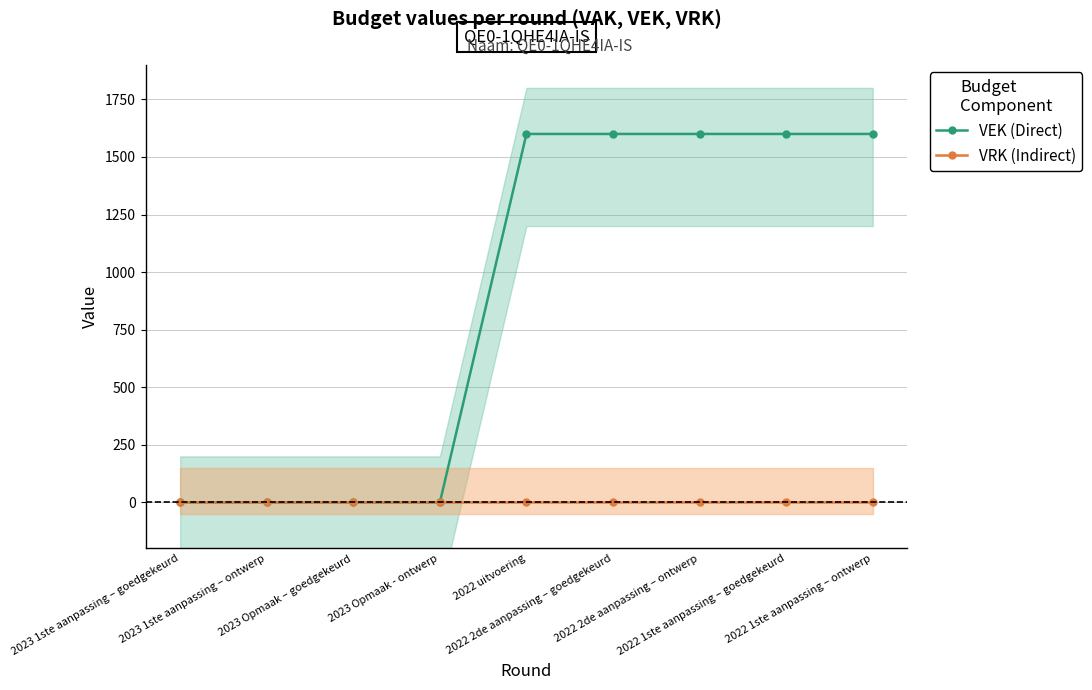

At 2023 1ste aanpassing – goedgekeurd, list the series in order from largest to smallest.

VEK (Direct), VRK (Indirect)